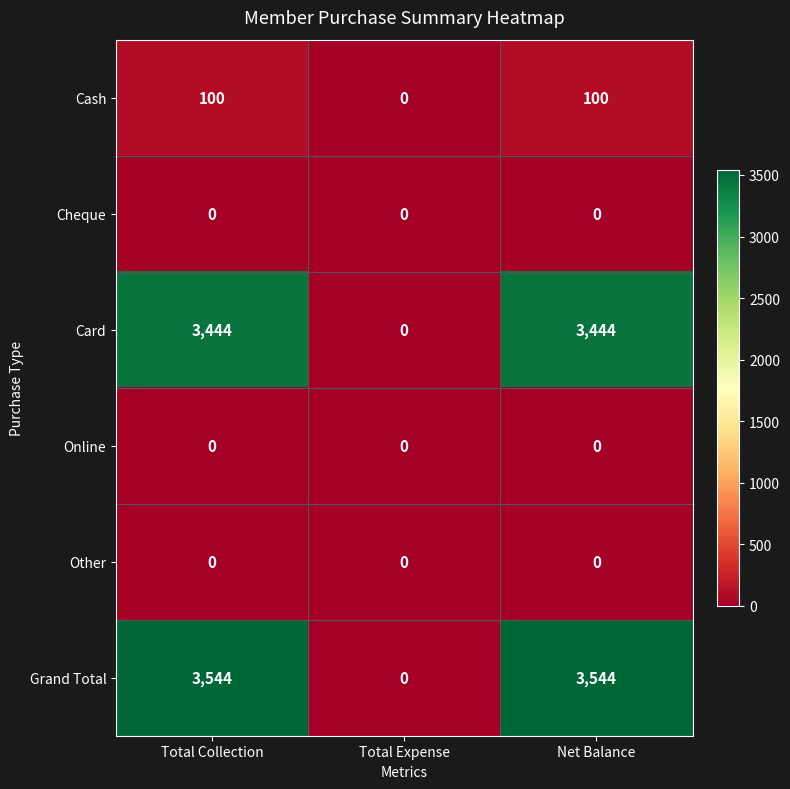

Which series has the widest spread of values?

Grand Total